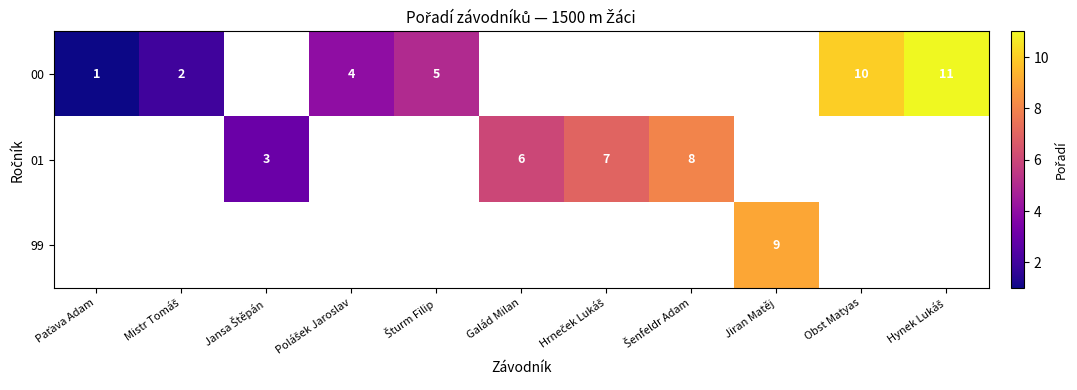

At how many categories does at least one series exceed 5?

6